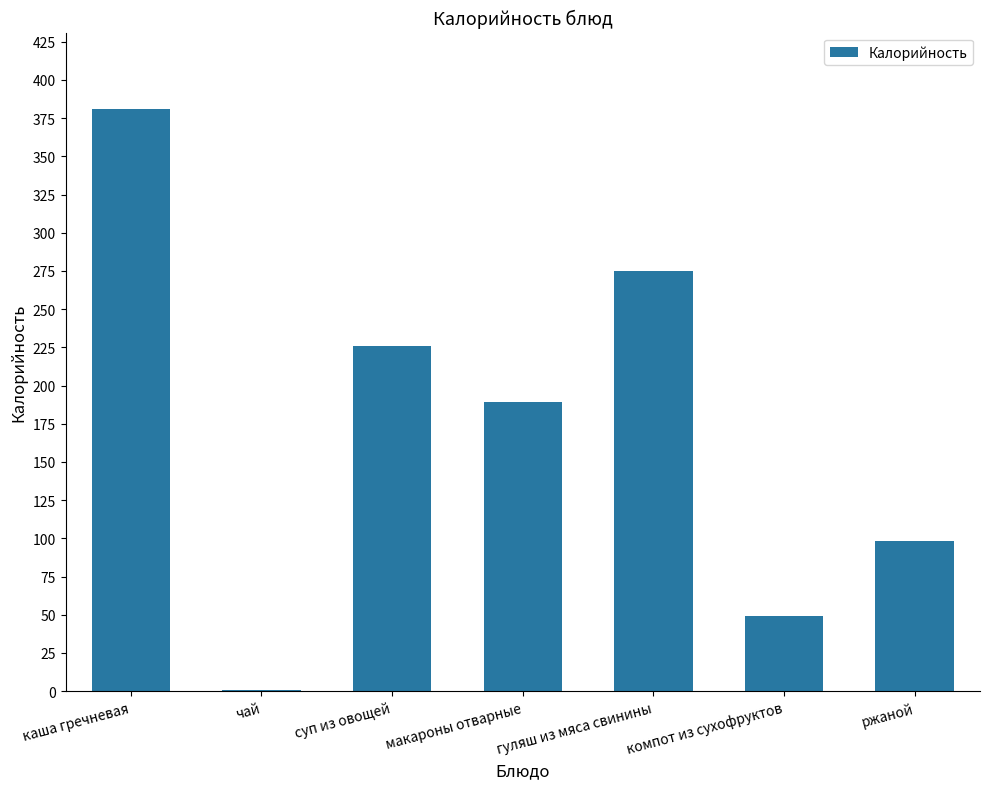

What is the sum of all values?

1218.9